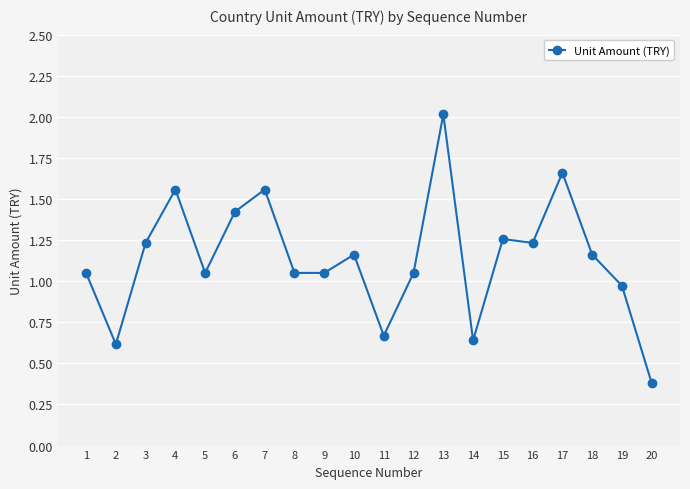

Where is the first local maximum?

4